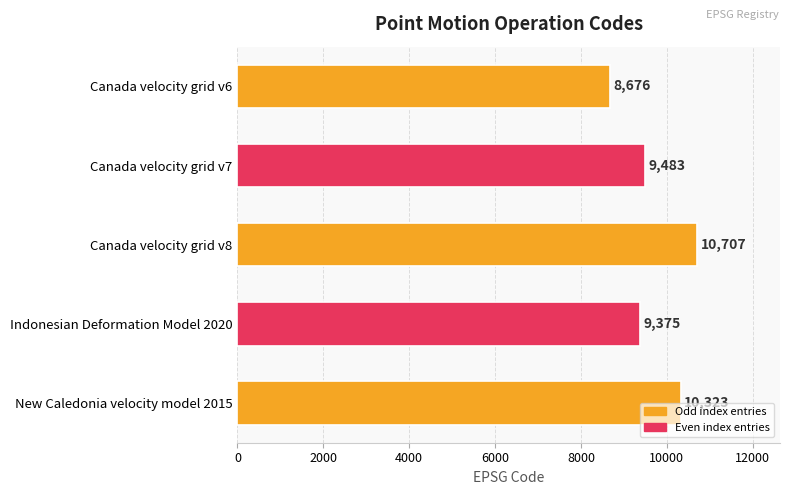

What is the difference between the maximum and minimum values?

2031